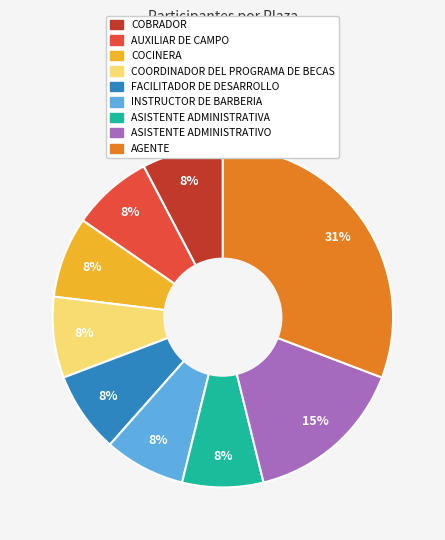

How many slices are in this pie chart?

9